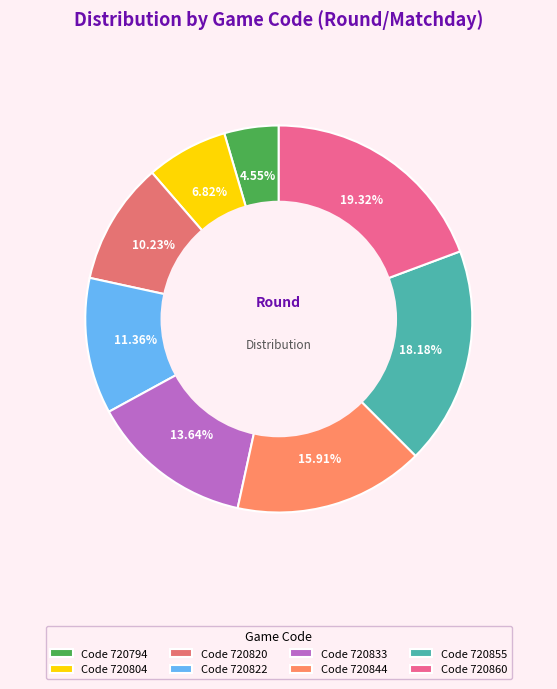

What is the smallest slice in the pie chart?

Code 720794